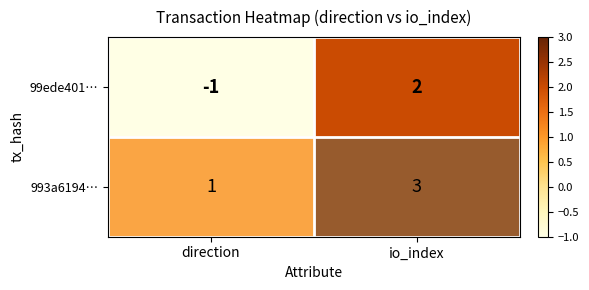

The value of 99ede401… at direction is 0. True or false?

False